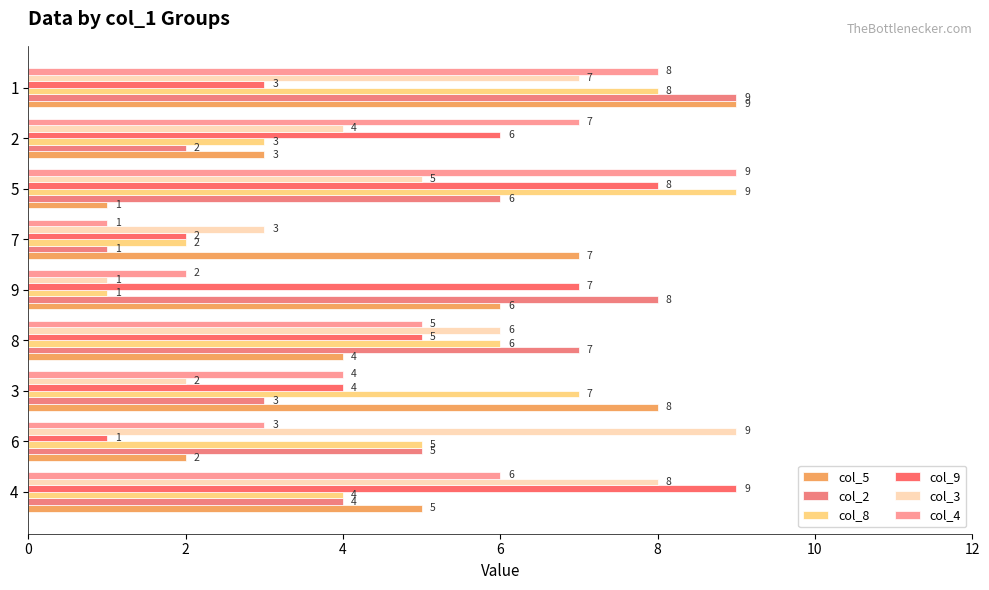

How many values in the col_3 series are below 5?

4